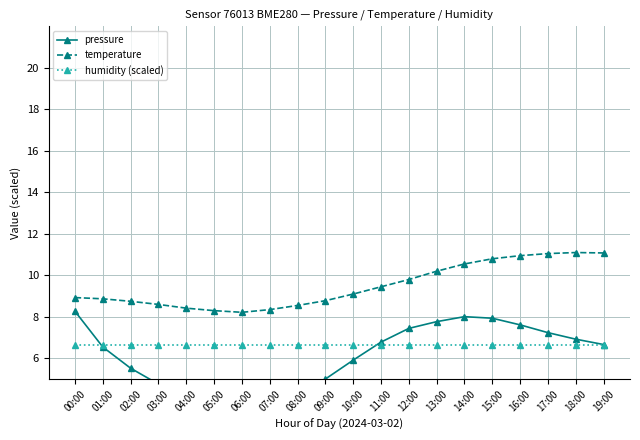

Where is the first local maximum for temperature?

18:00